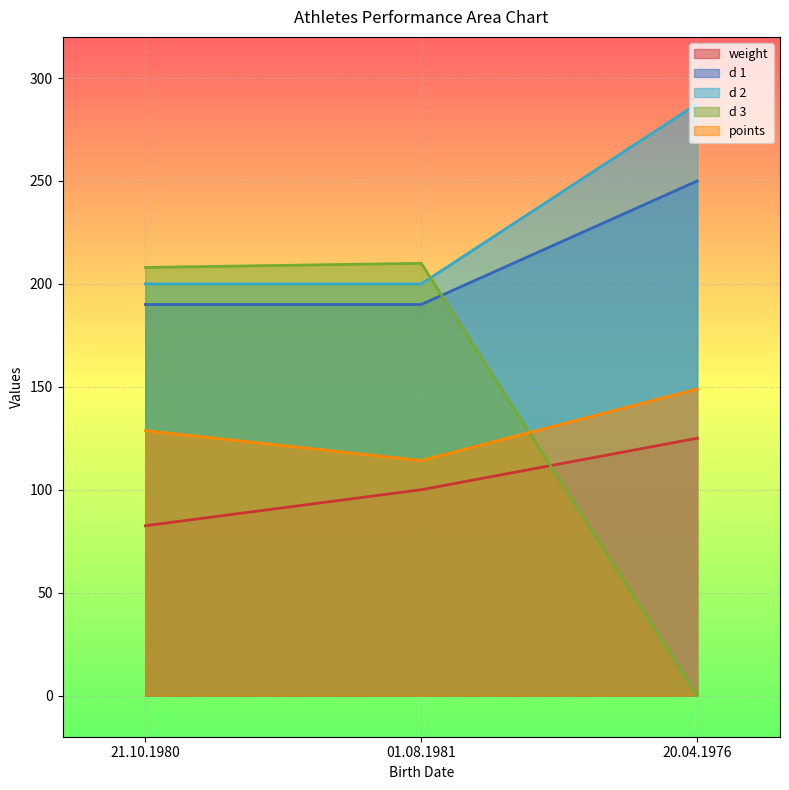

Reading left to right, transcribe all the data shown in this chart.

weight: 21.10.1980=82.5	01.08.1981=100.0	20.04.1976=125.0
d 1: 21.10.1980=190.0	01.08.1981=190.0	20.04.1976=250.0
d 2: 21.10.1980=200.0	01.08.1981=200.0	20.04.1976=287.5
d 3: 21.10.1980=208.0	01.08.1981=210.0	20.04.1976=0.0
points: 21.10.1980=128.7	01.08.1981=114.2	20.04.1976=148.9